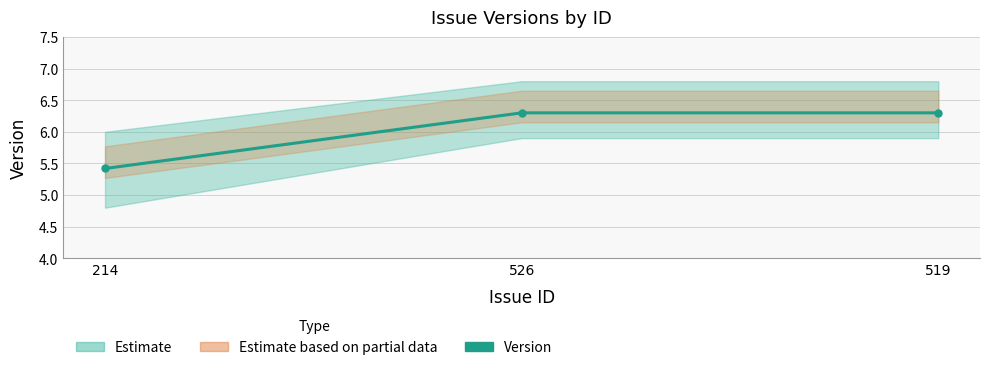

List the labels in order of value, smallest first.

214, 526, 519